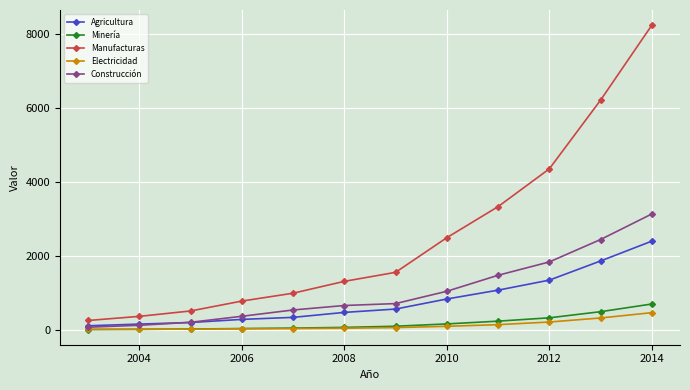

Which series has the largest total across all categories?

Manufacturas